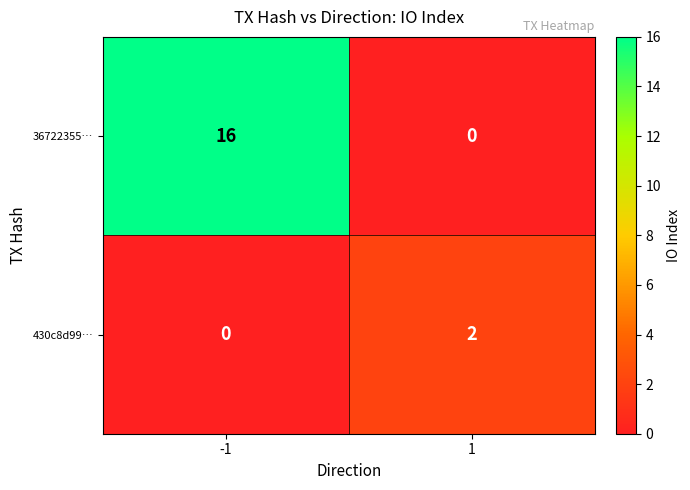

Which series changed the most between -1 and 1?

36722355…